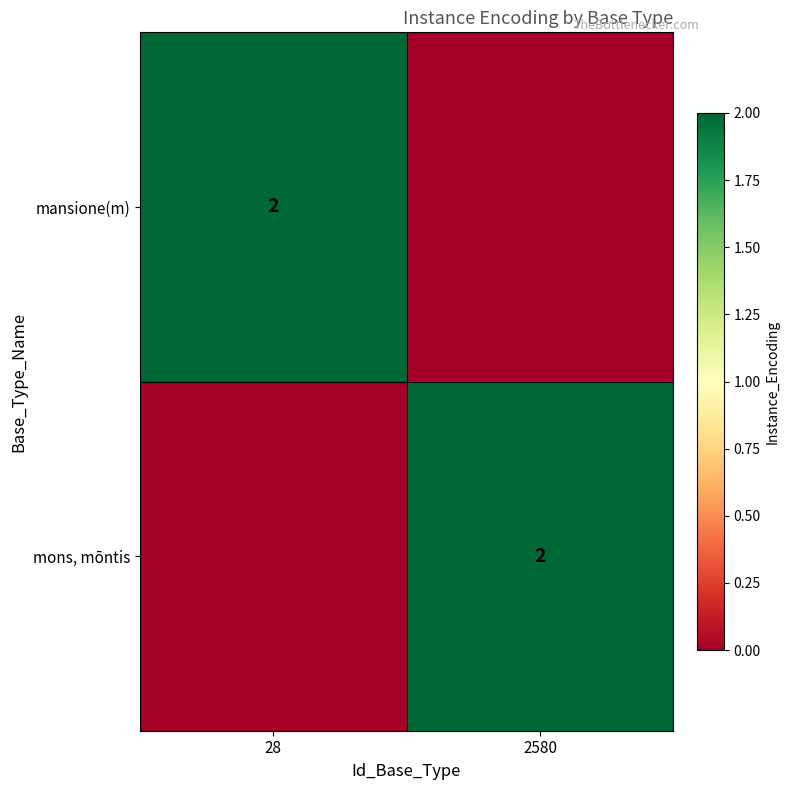

The mons, mōntis series shows 2 at 2580. True or false?

True